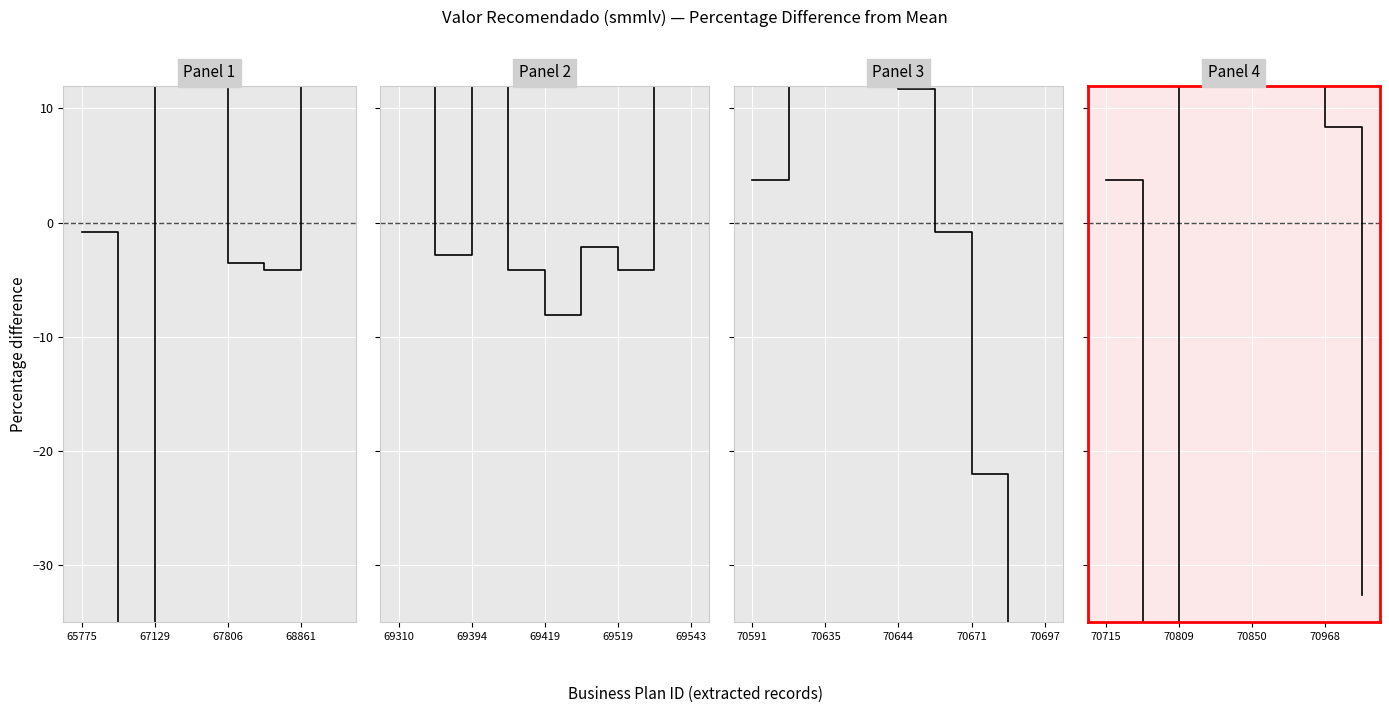

Reading right to left, what are all the values shown in this chart?

-32.6	8.4	18.3	19.0	19.0	19.0	-51.7	3.8